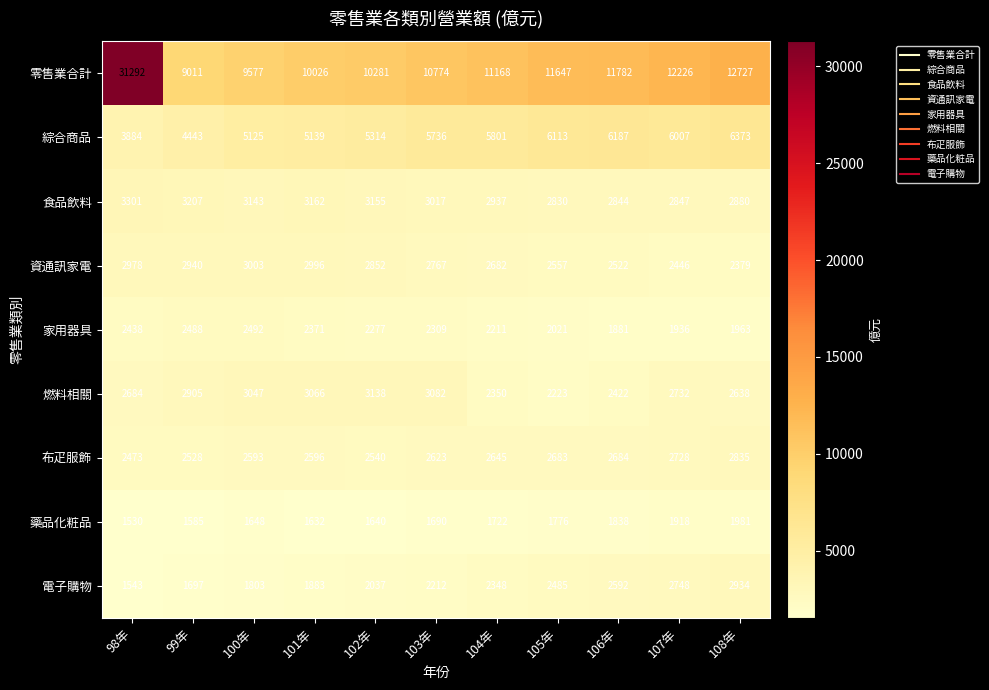

Is it true that 綜合商品 equals 894 at 98年?

False